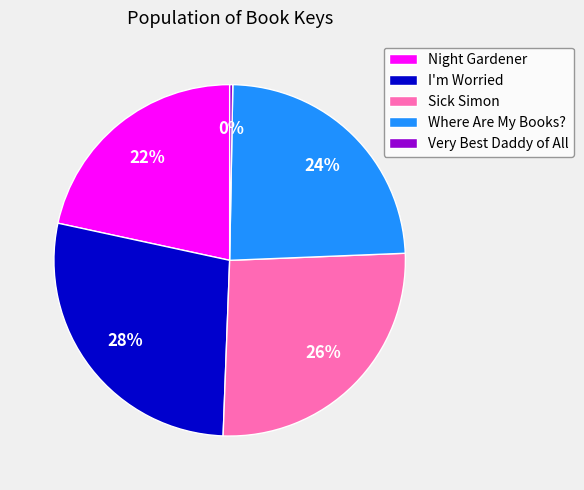

Rank the categories by value from lowest to highest.

Very Best Daddy of All, Night Gardener, Where Are My Books?, Sick Simon, I'm Worried